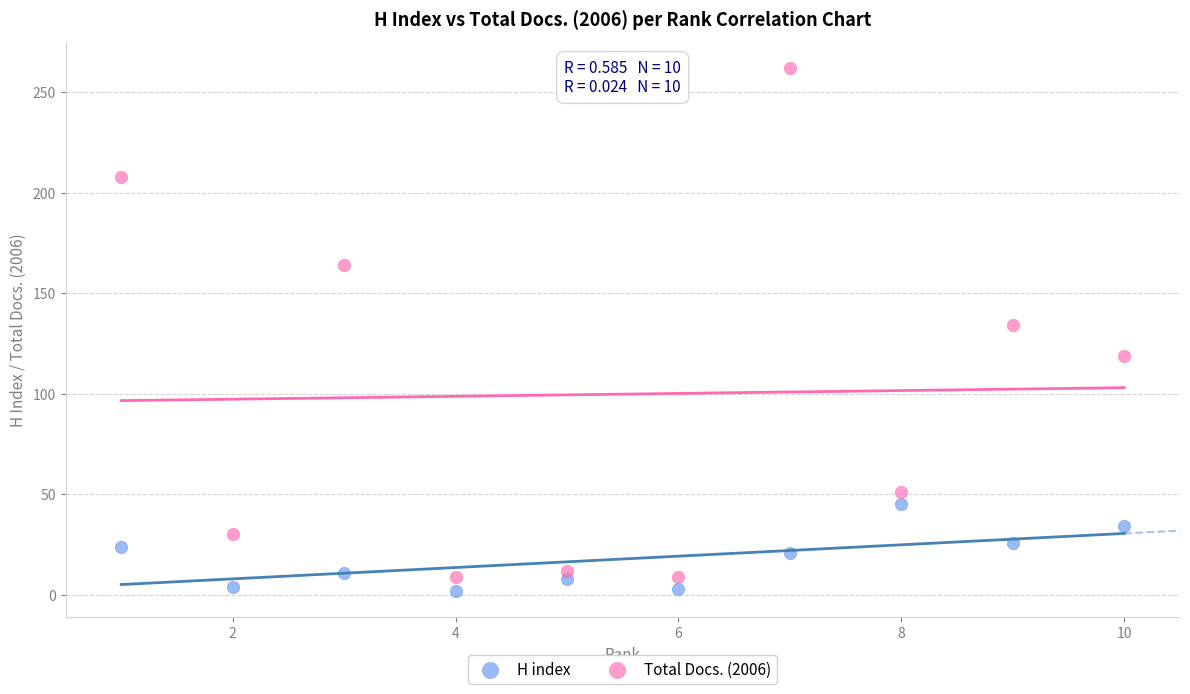

Which series has the widest spread of Y values?

Total Docs. (2006)